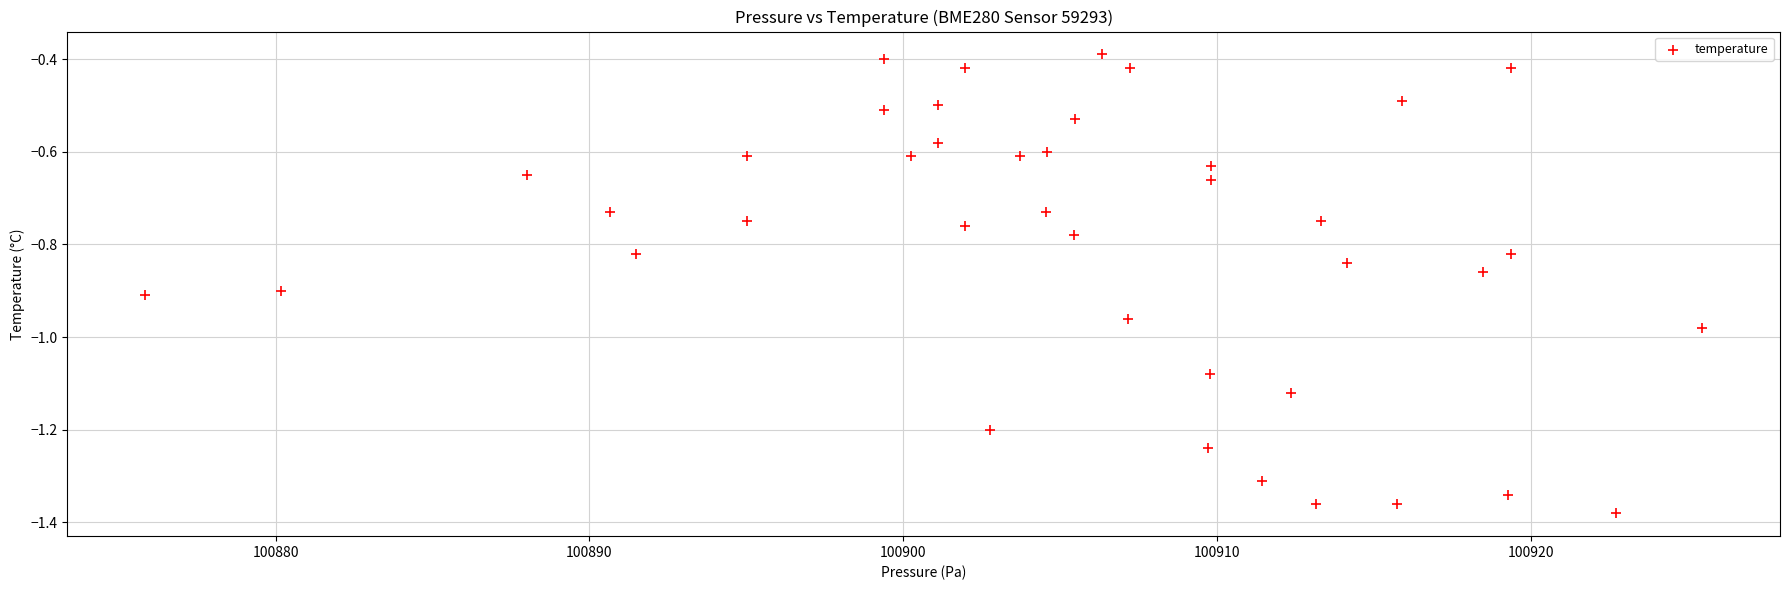

What is the range of Y values (max minus min)?

1.0